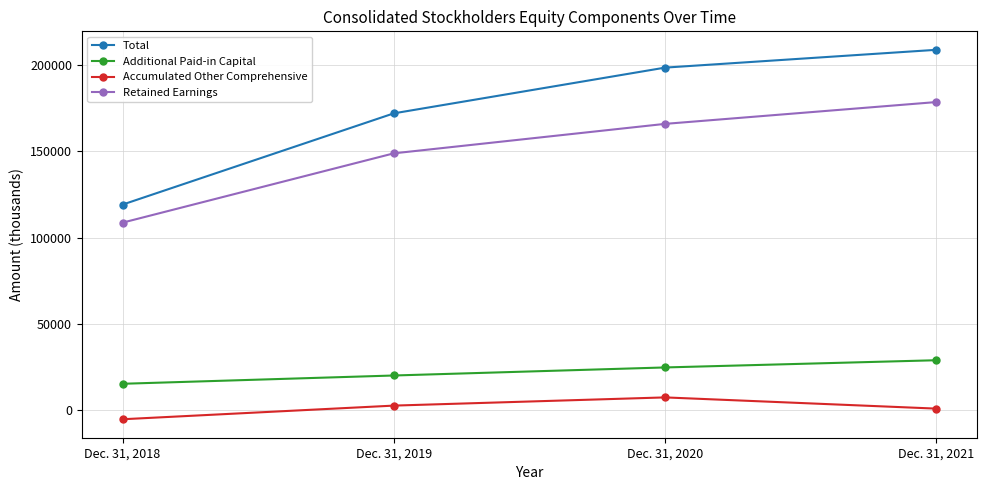

Between Dec. 31, 2019 and Dec. 31, 2021, which series saw the biggest shift?

Total